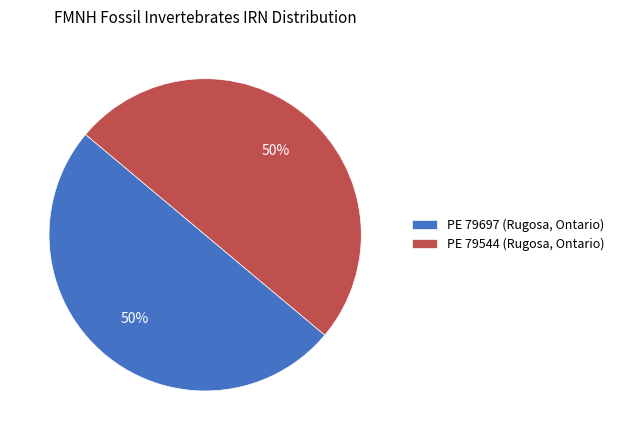

Combined, do PE 79544 (Rugosa, Ontario) and PE 79697 (Rugosa, Ontario) account for over 50%?

Yes